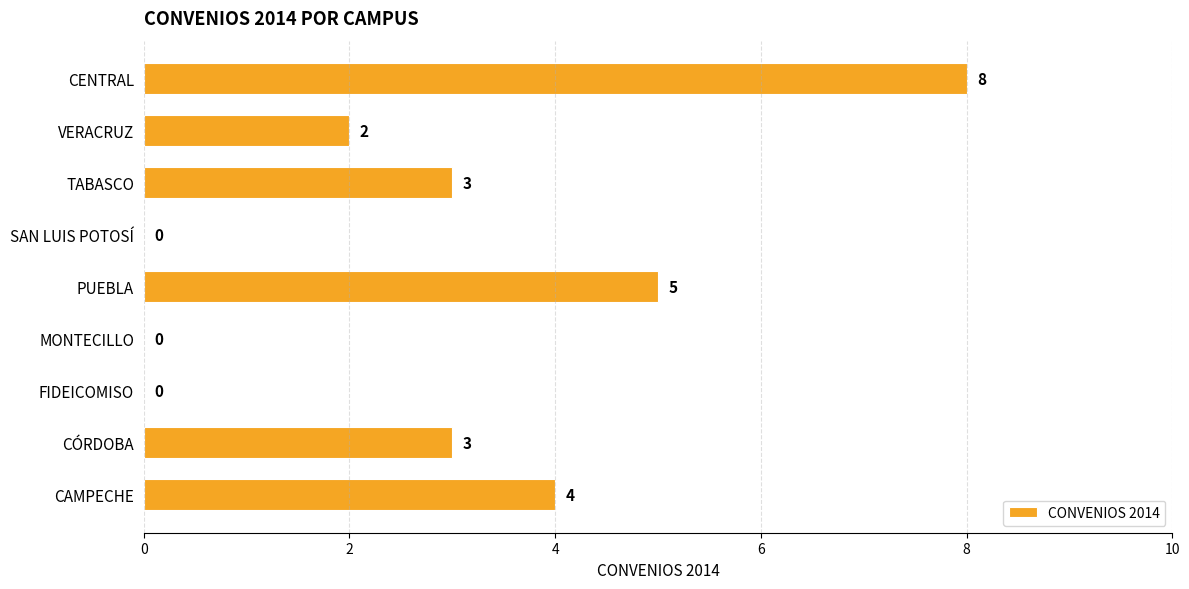

What is the sum of all values?

25